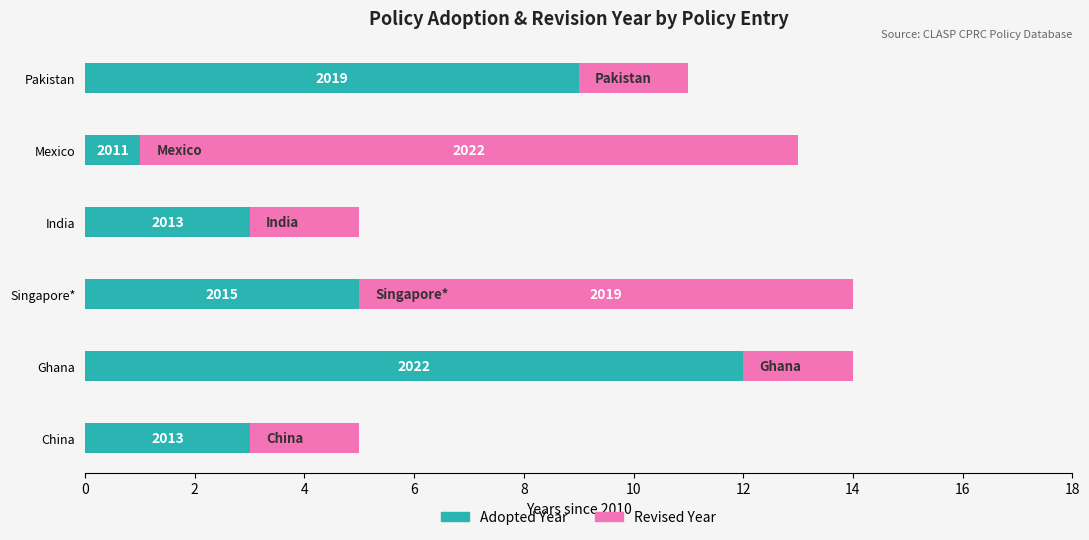

What are all the series names shown in the legend?

Adopted Year, Revised Year